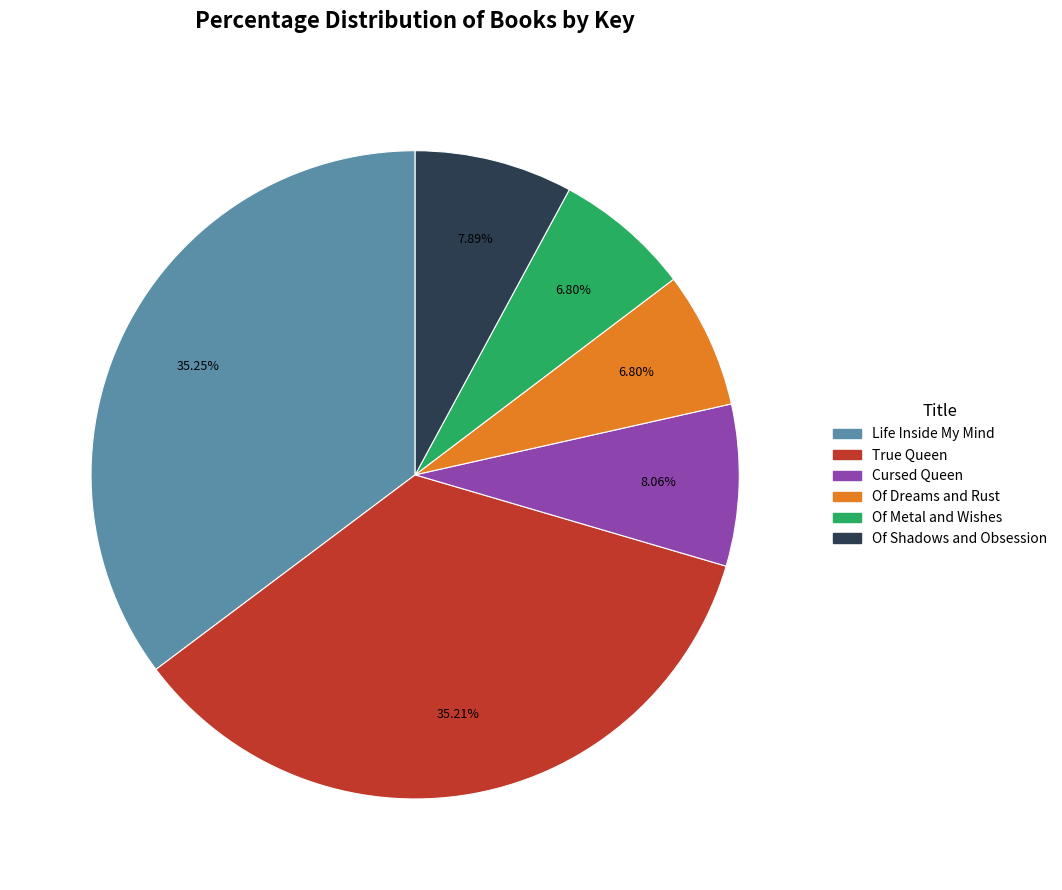

The Of Shadows and Obsession slice represents 8% of the pie. True or false?

True